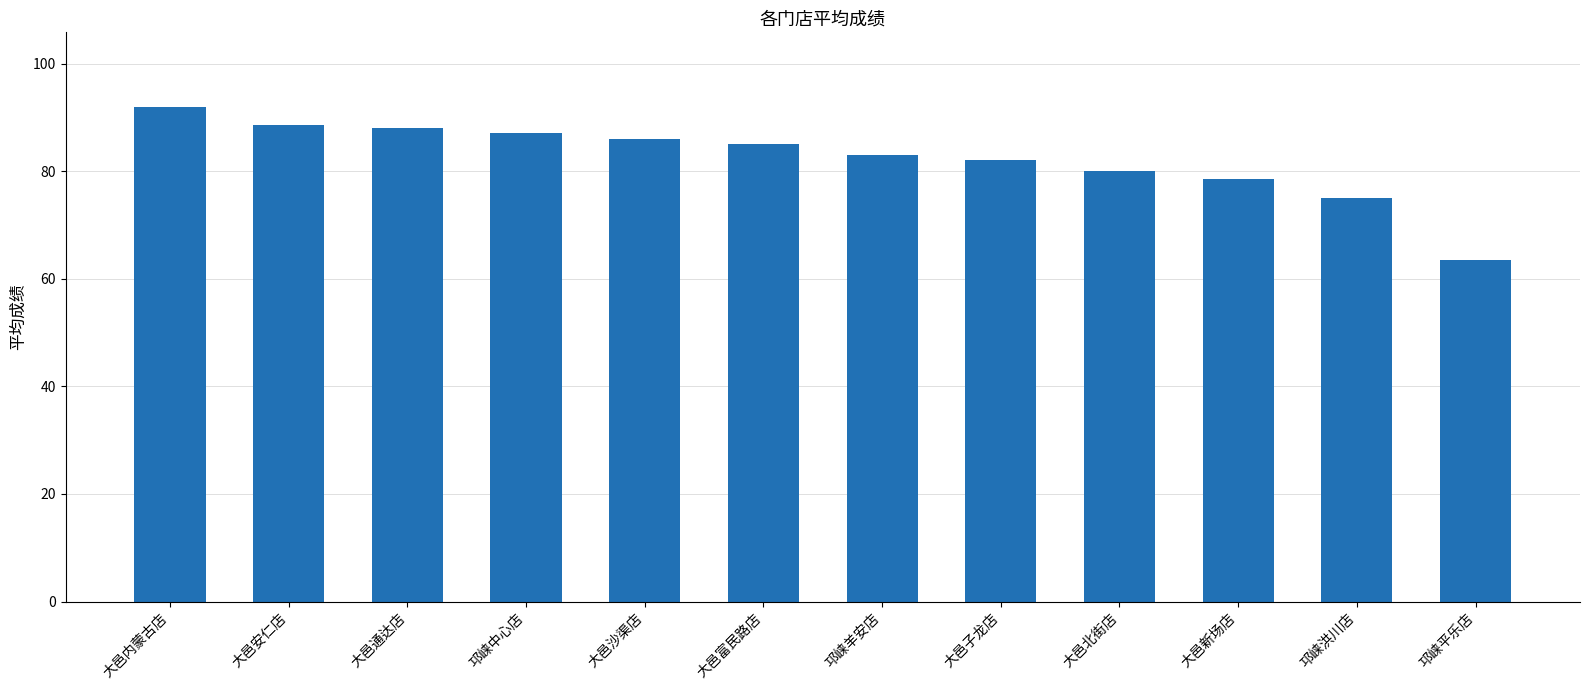

What is the label of the 1st bar from the right?

邛崃平乐店